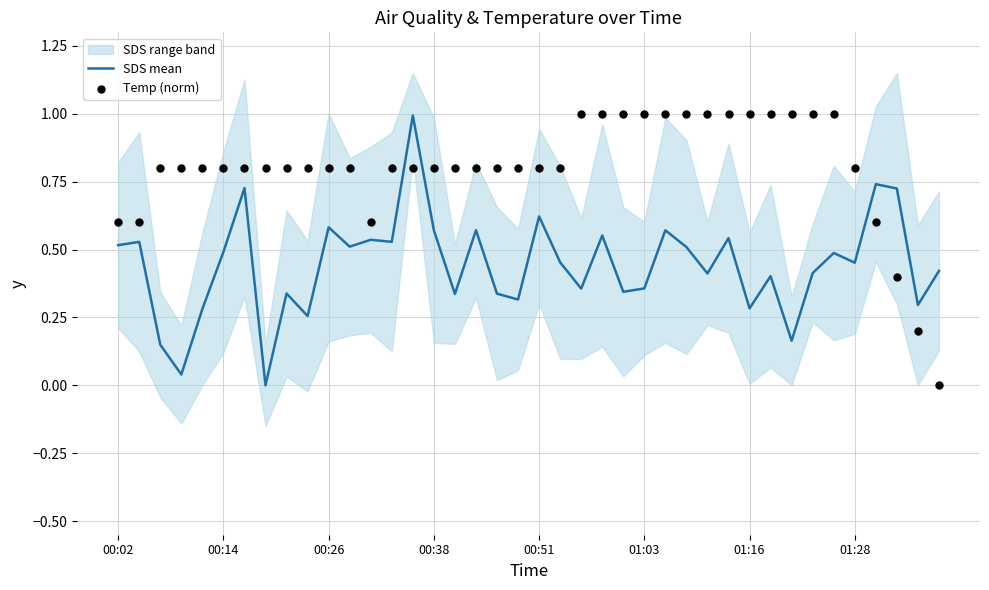

Is it true that SDS mean equals 0.3 at 01:16?

True